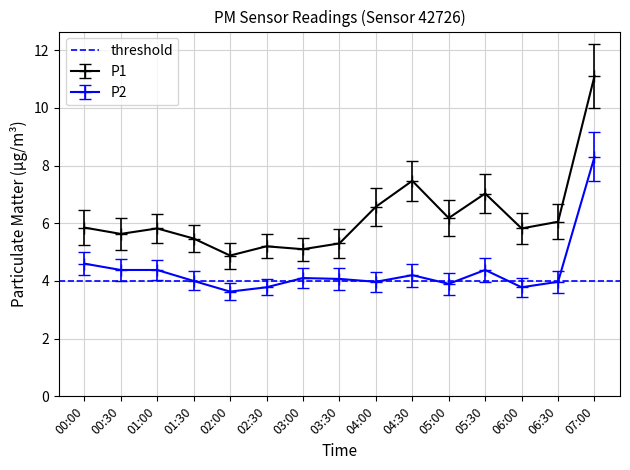

List the series in order of their overall mean, lowest first.

P2, P1